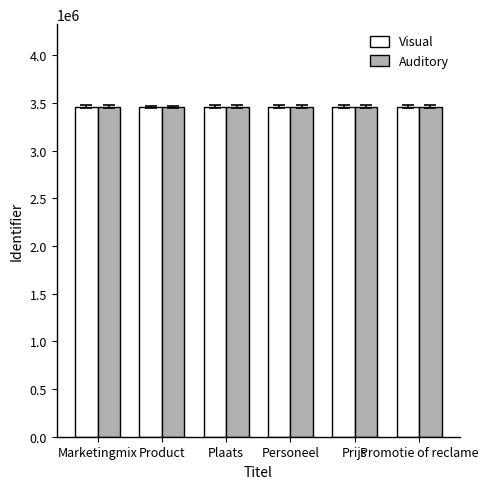

What is the lowest value of the Auditory series?

3462650